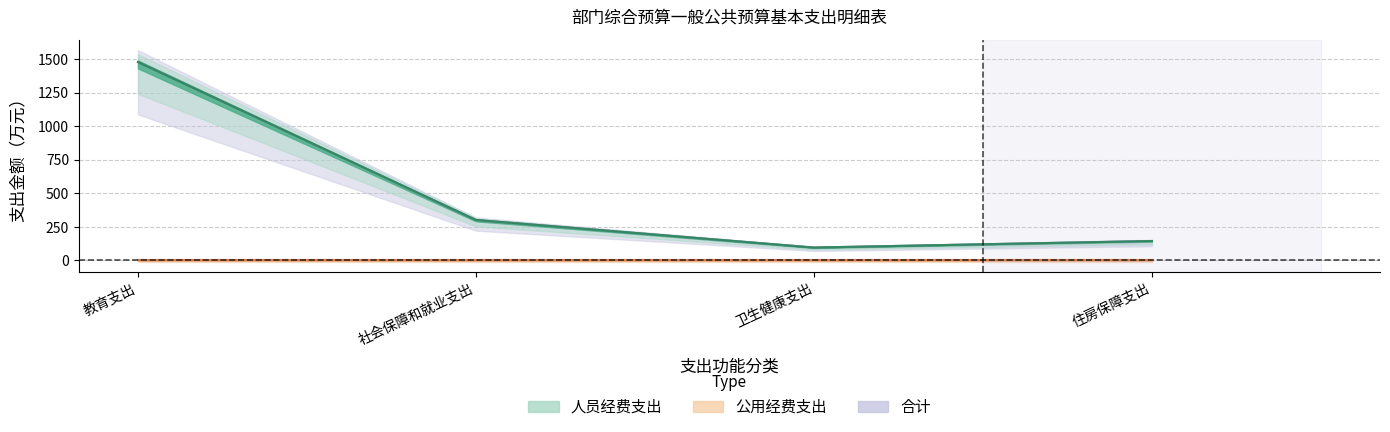

What is the sum of the 人员经费支出 values at 住房保障支出 and 社会保障和就业支出?

447.5